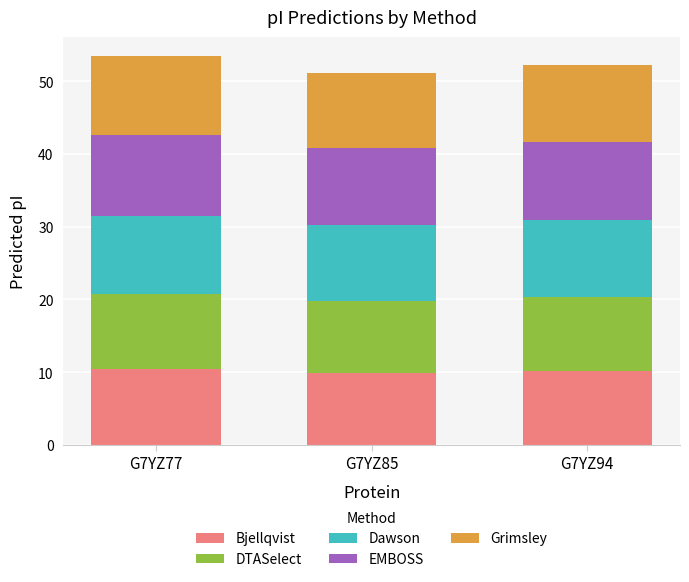

What is the total value across all series at G7YZ77?

53.4